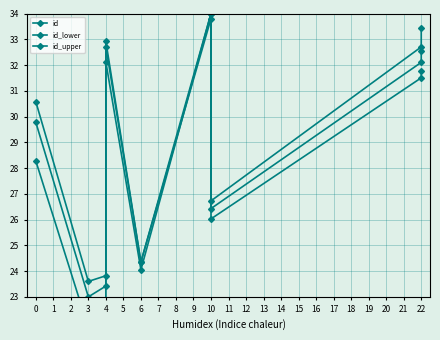

The id_upper series shows 23.8 at 4. True or false?

True